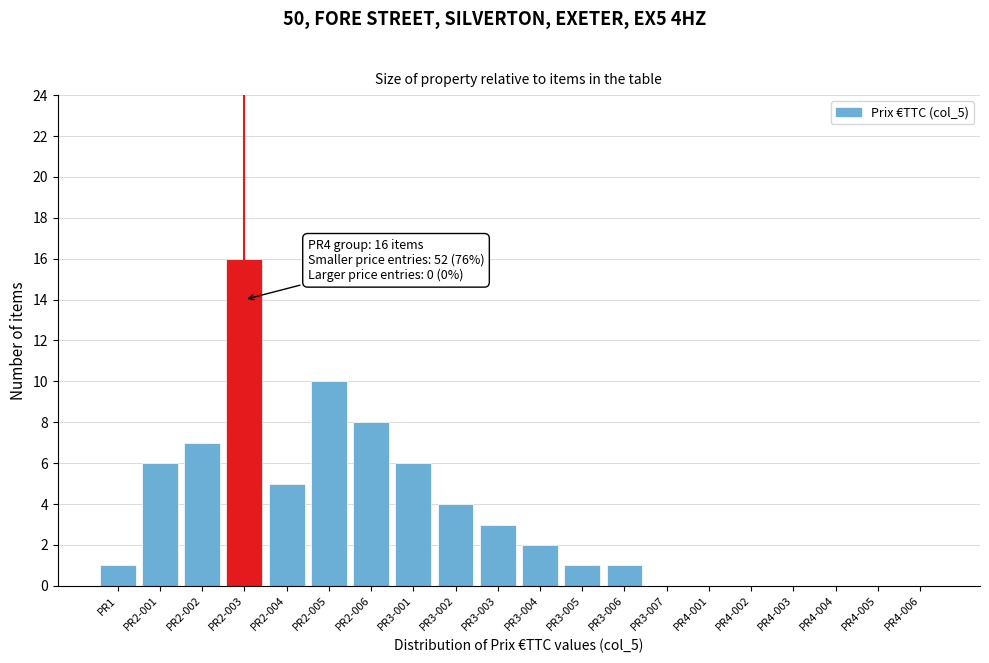

Reading left to right, extract all data points from this chart.

PR1=1	PR2-001=6	PR2-002=7	PR2-003=16	PR2-004=5	PR2-005=10	PR2-006=8	PR3-001=6	PR3-002=4	PR3-003=3	PR3-004=2	PR3-005=1	PR3-006=1	PR3-007=0	PR4-001=0	PR4-002=0	PR4-003=0	PR4-004=0	PR4-005=0	PR4-006=0